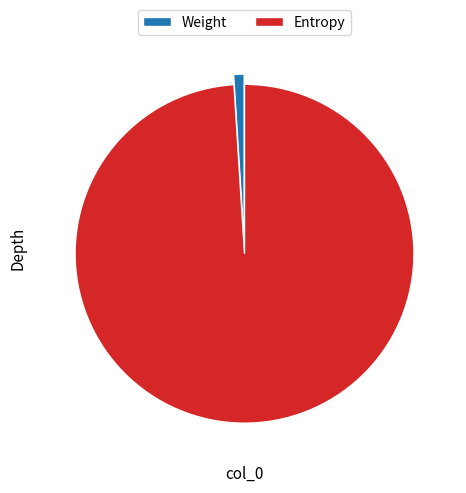

Do Entropy and Weight together represent more than half of the pie?

Yes